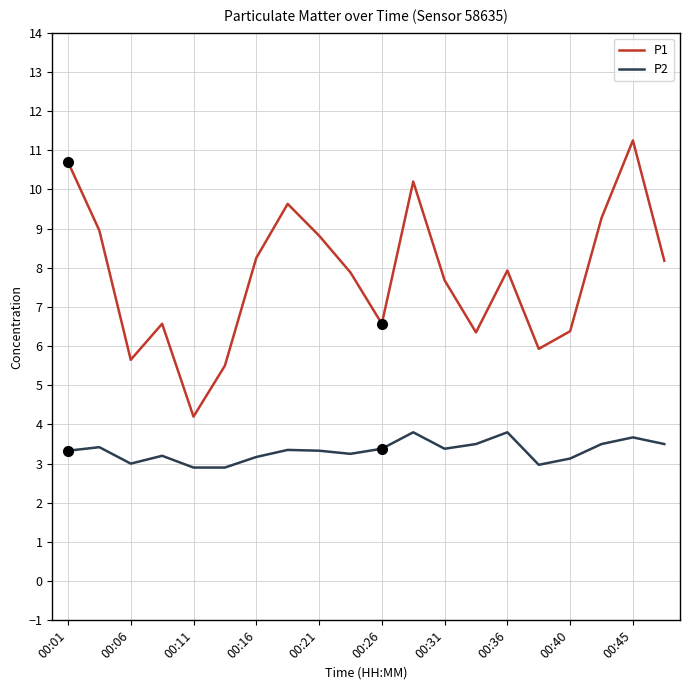

Which series has the largest range (max minus min)?

P1